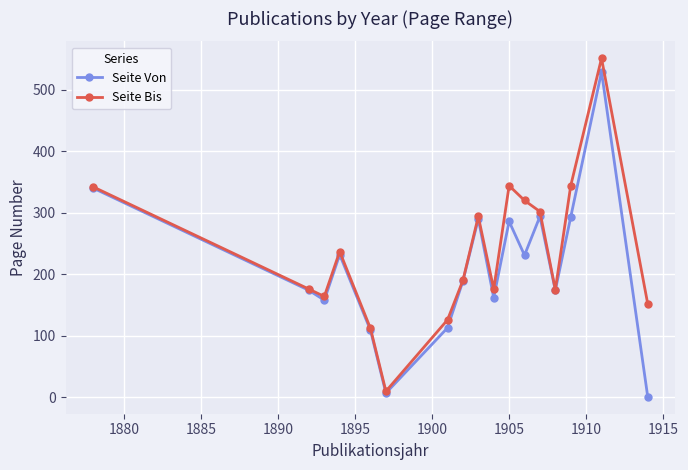

Rank the series by their average value, from highest to lowest.

Seite Bis, Seite Von